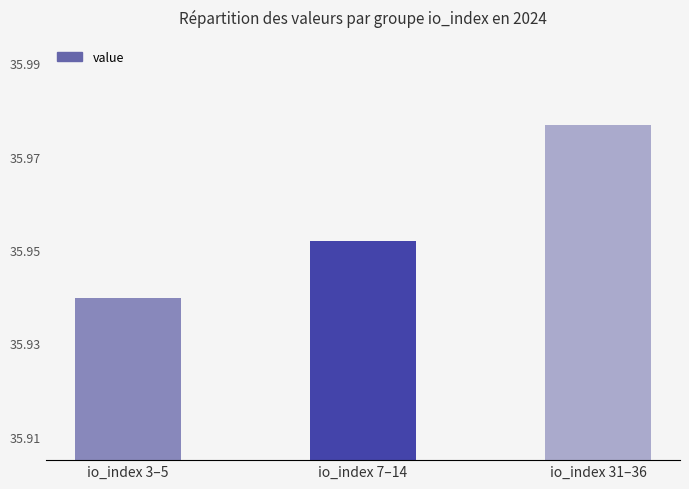

Between io_index 7–14 and io_index 31–36, which is larger?

io_index 31–36